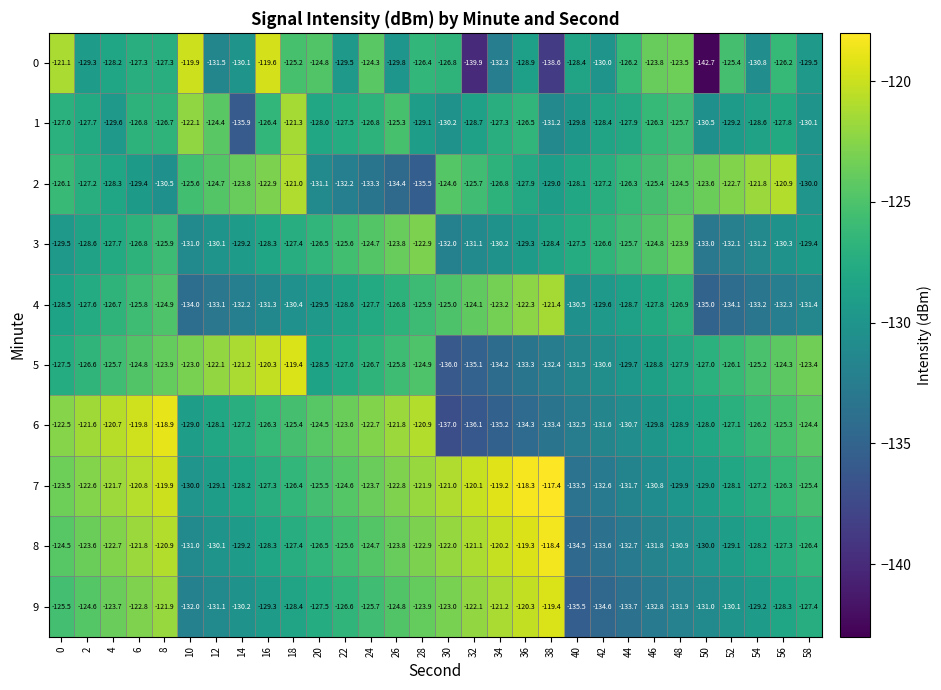

Which series has the largest total across all categories?

7